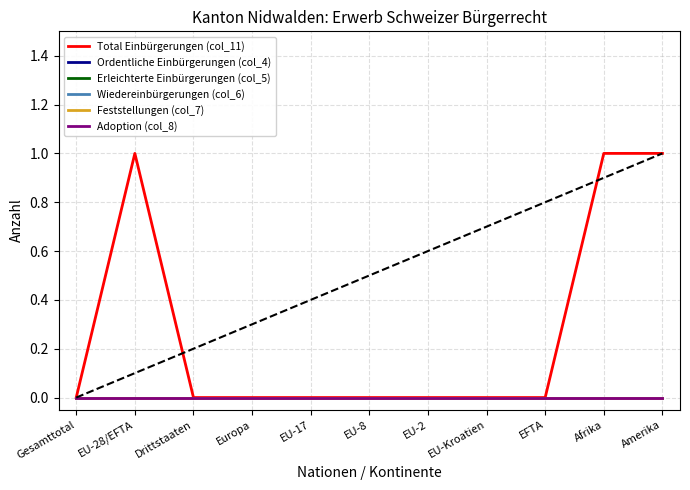

Does the chart have visible grid lines?

Yes